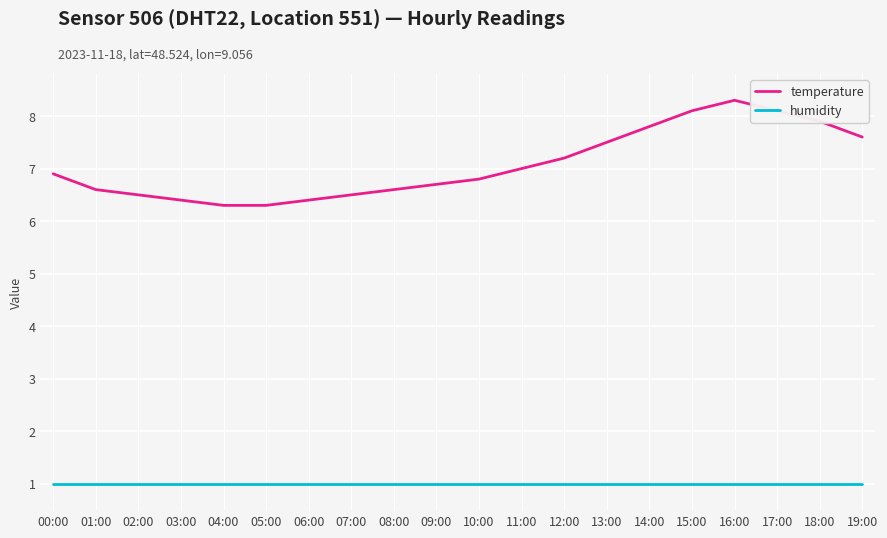

Which series has the largest total across all categories?

temperature